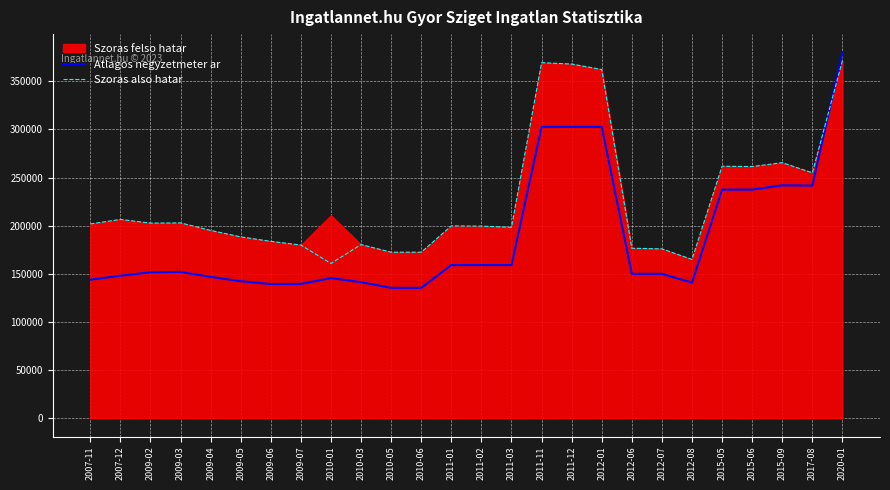

True or false: Atlagos negyzetmeter ar and Szoras also hatar intersect in this chart.

True